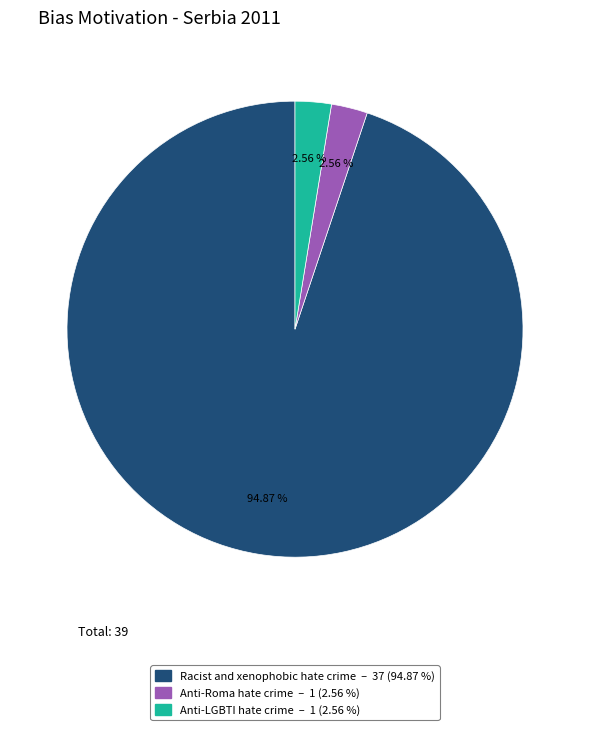

Combined, do Anti-LGBTI hate crime and Racist and xenophobic hate crime account for over 50%?

Yes